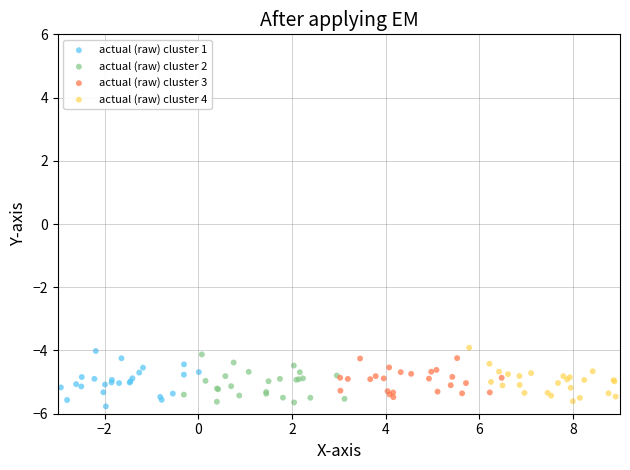

Which series contains the highest Y value?

actual (raw) cluster 4